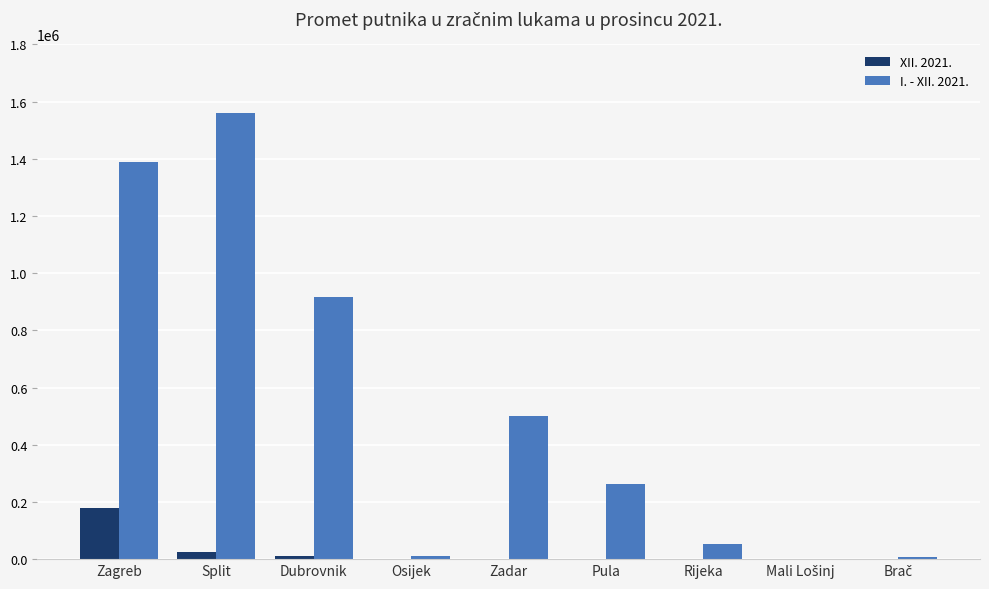

The I. - XII. 2021. series shows 917666 at Dubrovnik. True or false?

True